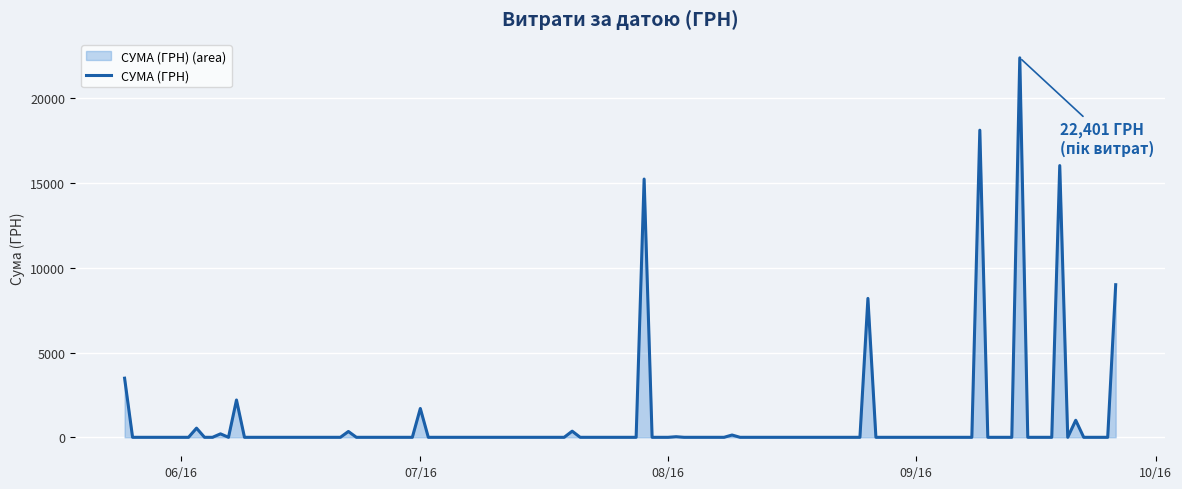

True or false: the data has more than 2 interior local peaks.

True